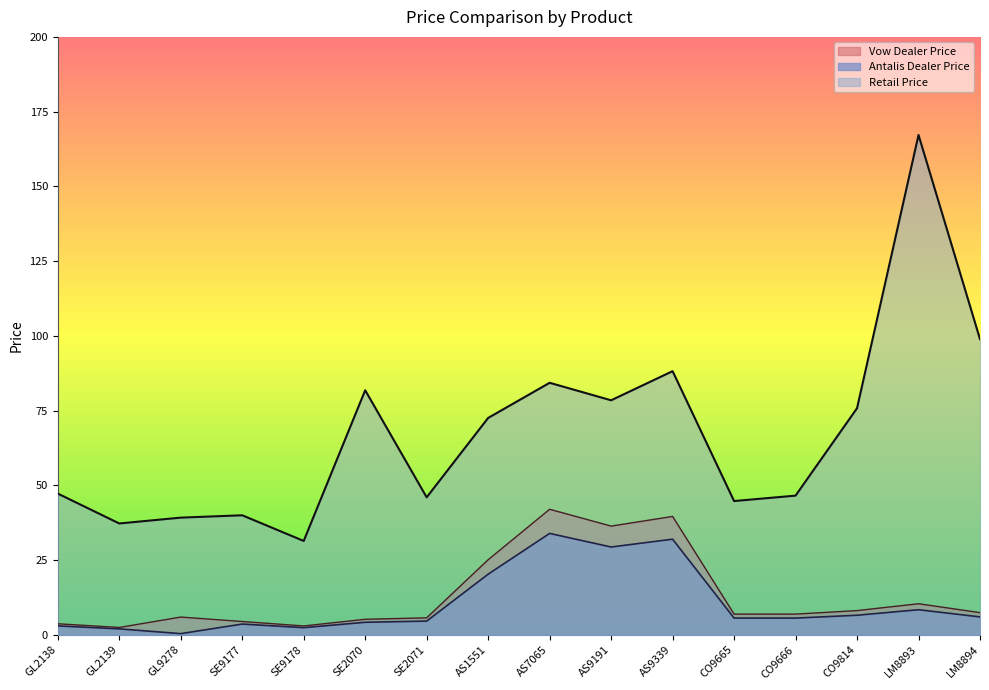

What is the maximum value for Vow Dealer Price?

42.0